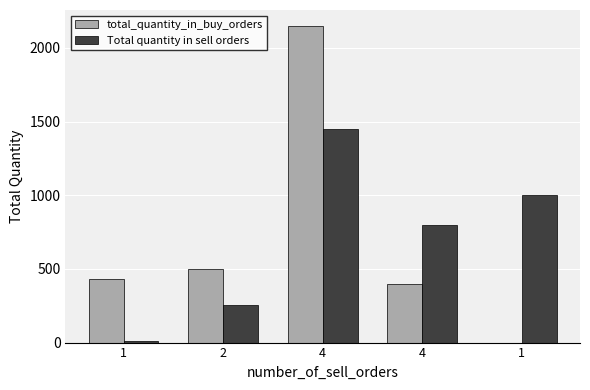

Reading right to left, list all the values displayed in this chart.

total_quantity_in_buy_orders: 0	400	2150	500	430
Total quantity in sell orders: 1000	800	1450	258	8